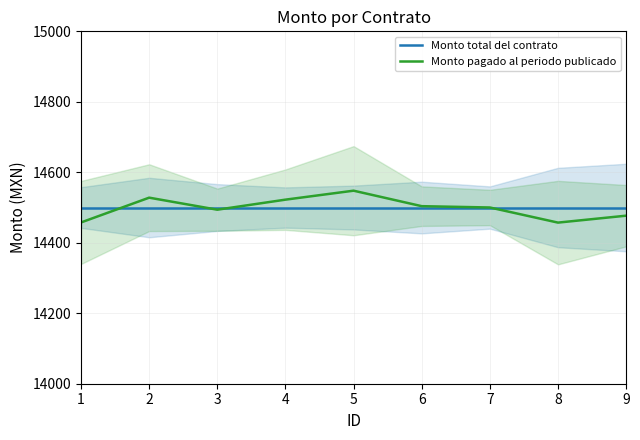

Is it true that Monto pagado al periodo publicado equals 14528.0 at 2?

True